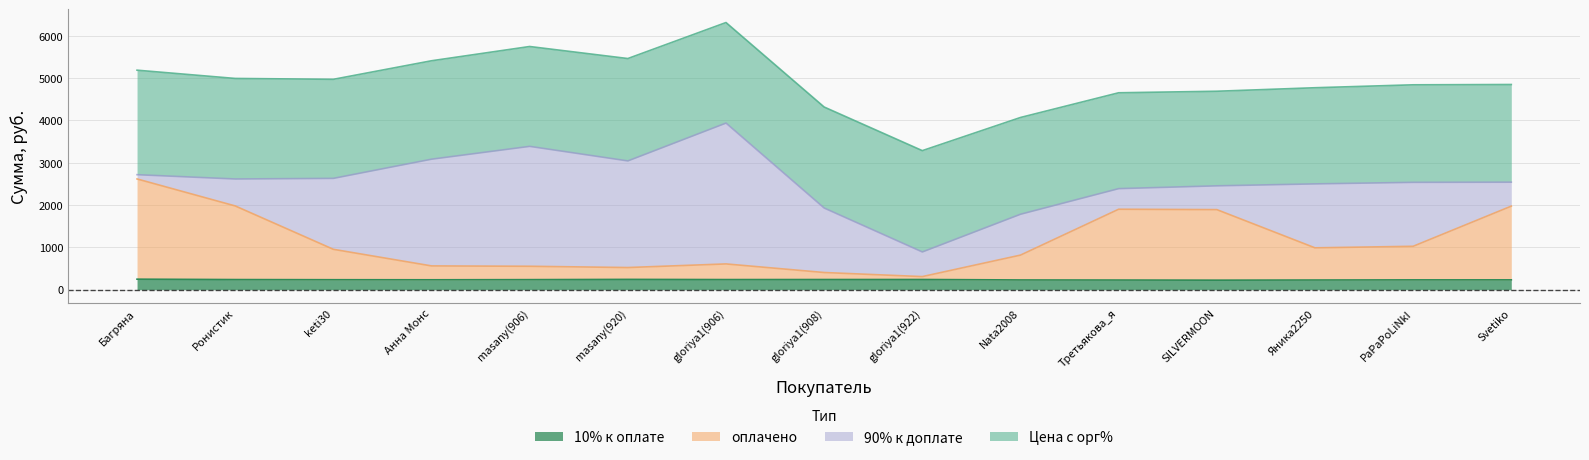

Rank the series by their average value, from highest to lowest.

Цена с орг%, 90% к доплате, оплачено, 10% к оплате